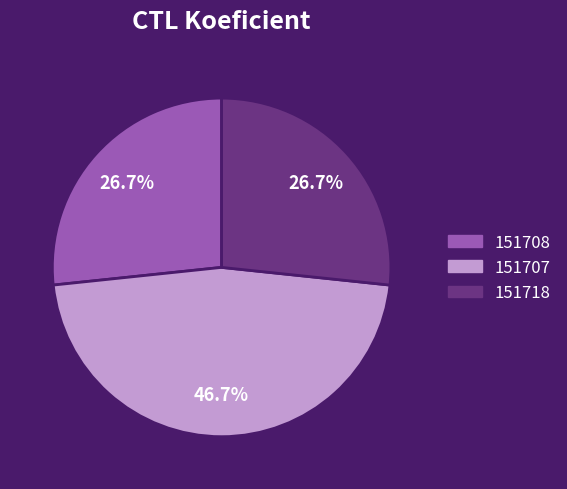

To the nearest percent, what percentage of the pie is 151718?

27%